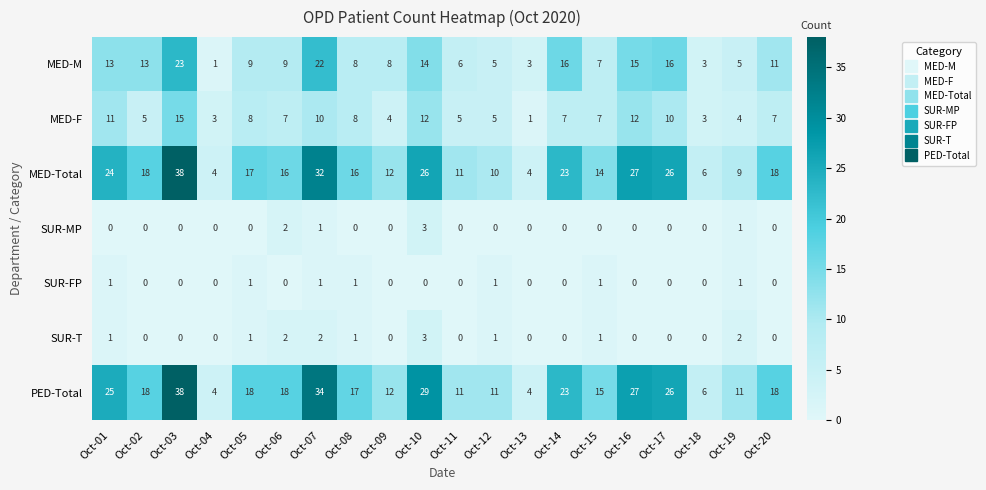

At which category is the sum across all series the highest?

Oct-03